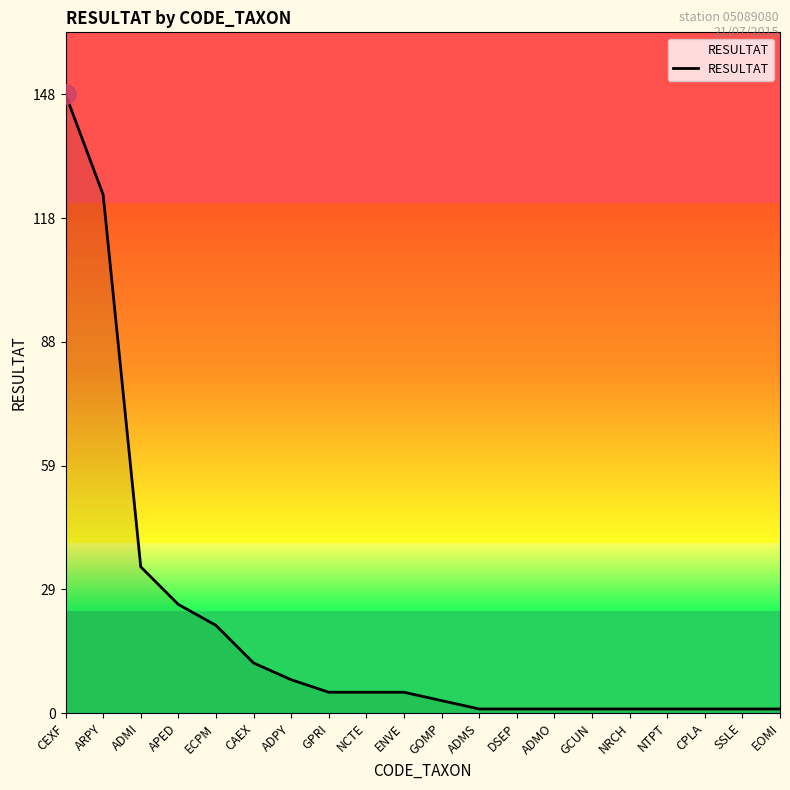

True or false: the data shows 1 at SSLE.

True